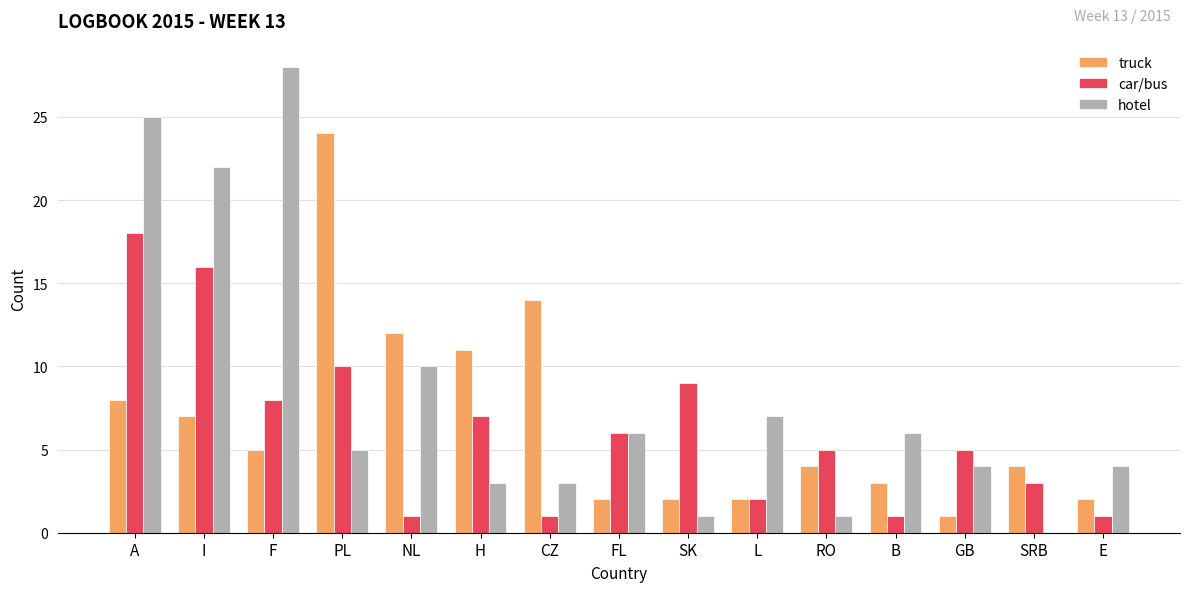

Which category has the highest value across all series?

F